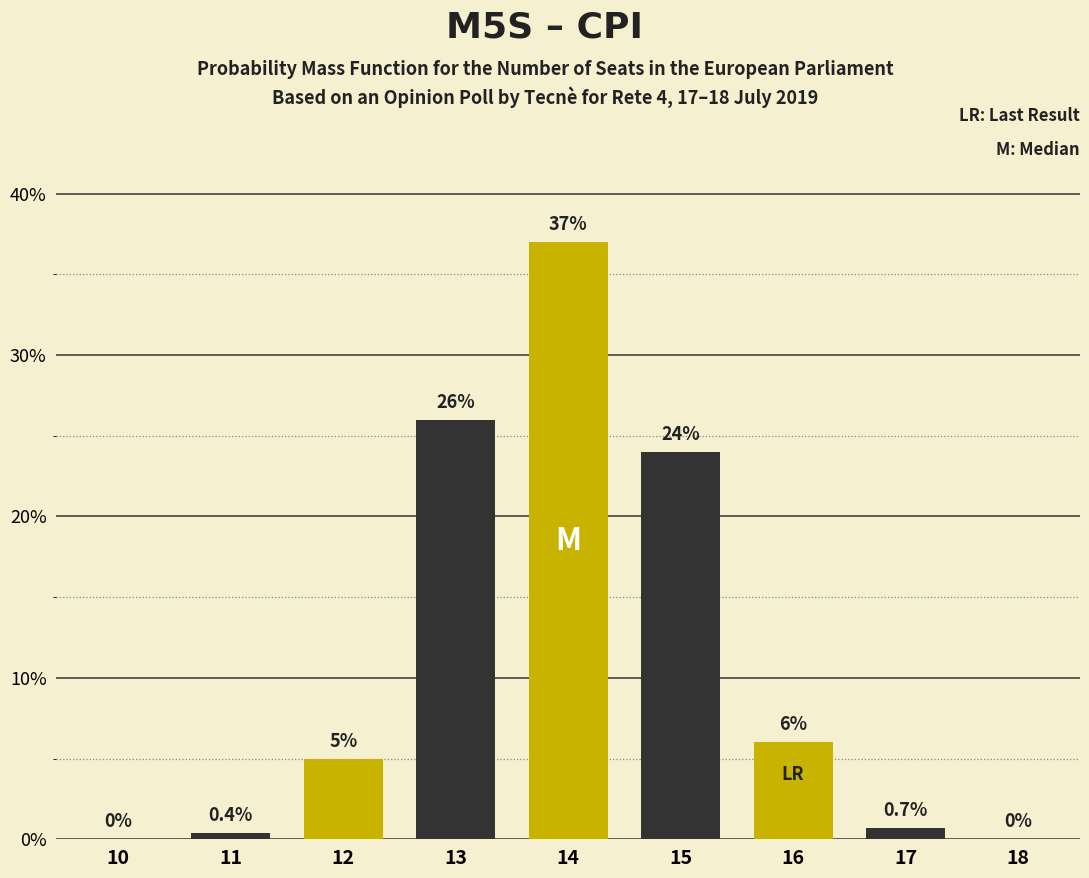

Reading right to left, what are all the values shown in this chart?

18=0.0	17=0.7	16=6.0	15=24.0	14=37.0	13=26.0	12=5.0	11=0.4	10=0.0